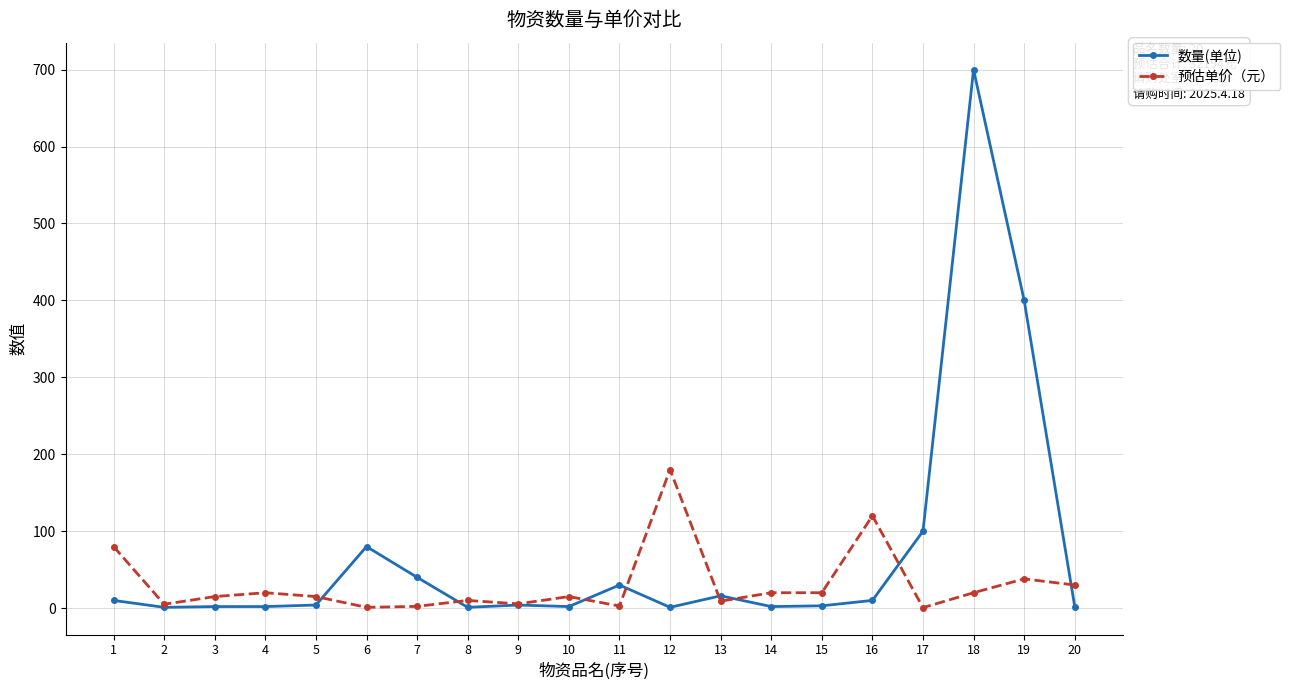

At 5, list the series in order from largest to smallest.

预估单价（元）, 数量(单位)